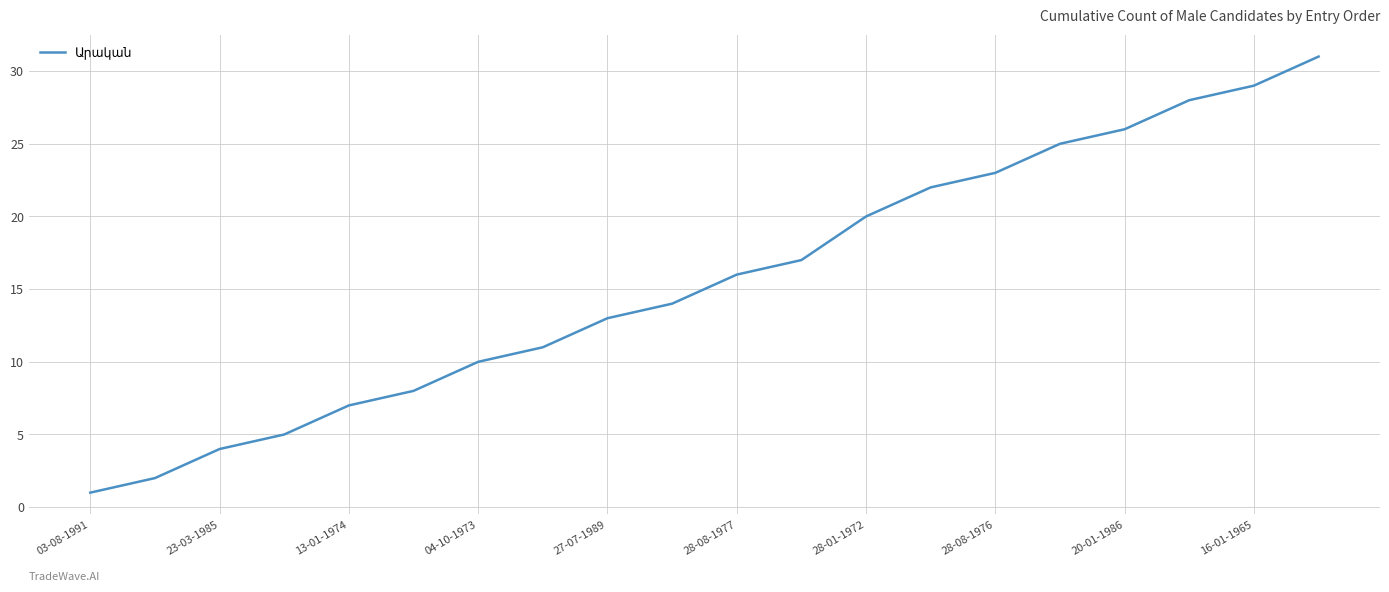

What is the difference between the maximum and minimum values?

30